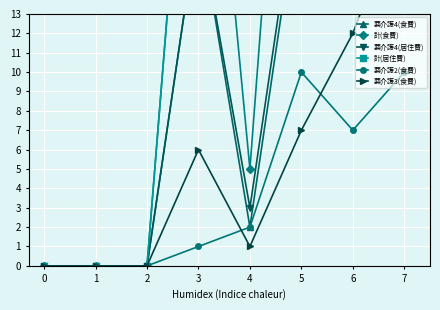

True or false: 要介護2(食費) has a value of 5 at 0.

False